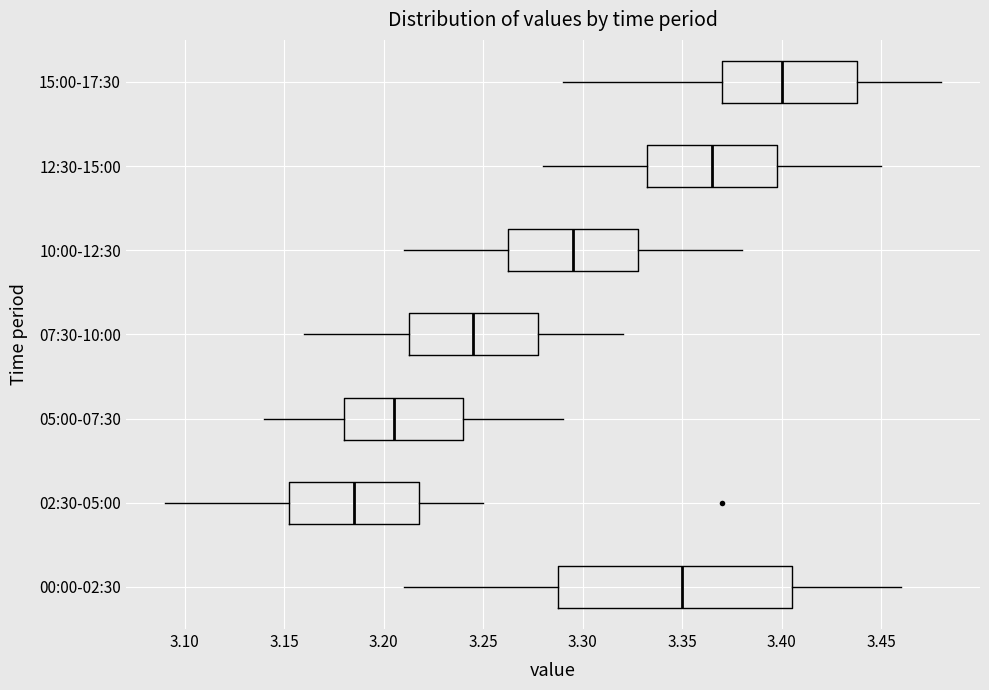

Which box's median line is the furthest to the left?

02:30-05:00